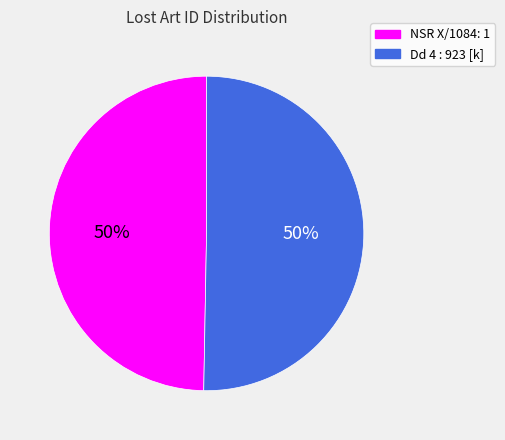

Approximately how many times larger is the value at NSR X/1084: 1 compared to Dd 4 : 923 [k]?

1.0